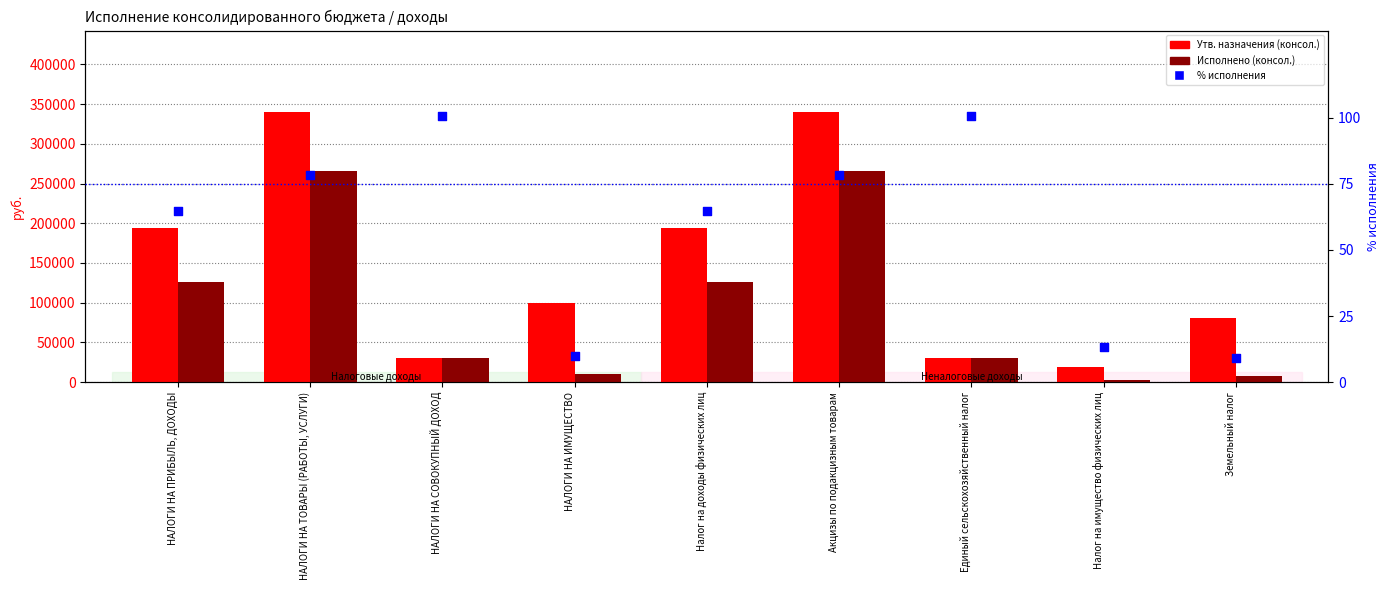

At which category is the sum across all series the highest?

НАЛОГИ НА ТОВАРЫ (РАБОТЫ, УСЛУГИ)